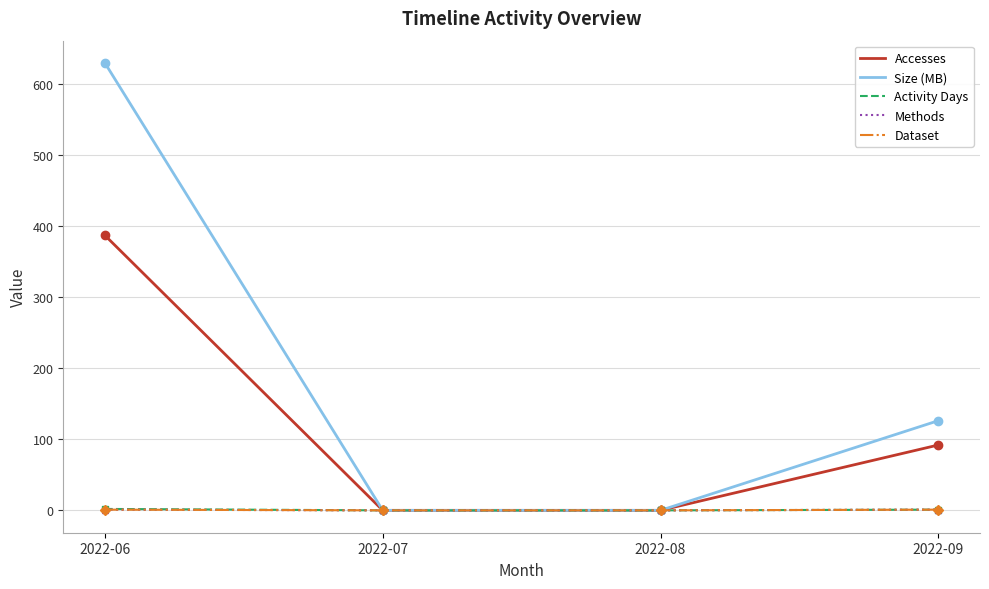

What is the value of the Size (MB) point at the 4th from the left?

126.2